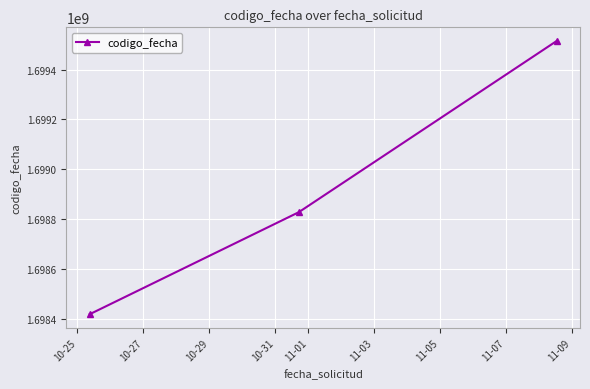

What is the sum of all values?

5096759982